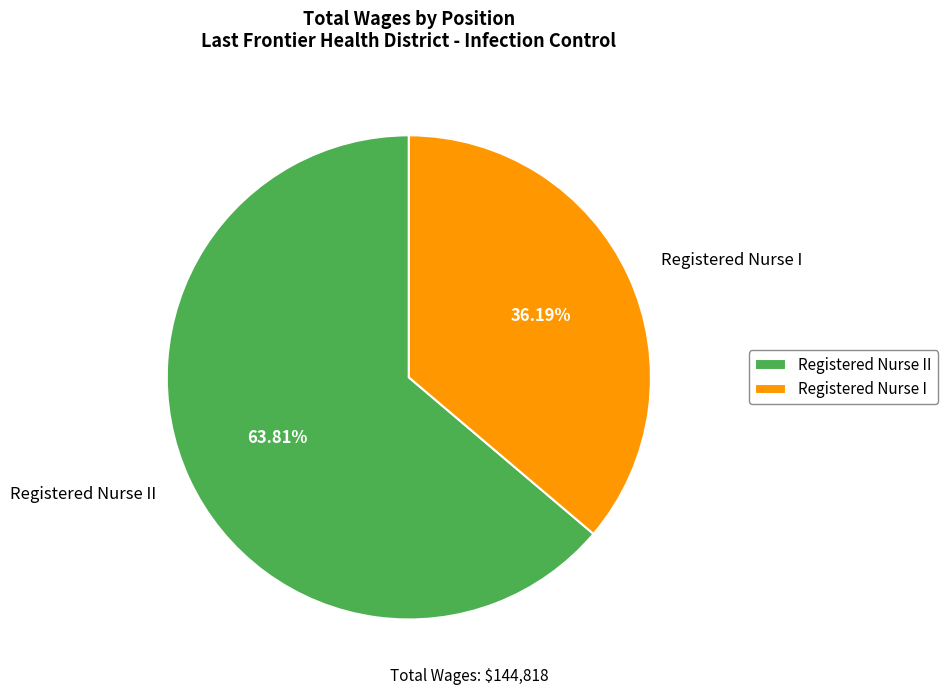

To the nearest percent, what is the average slice percentage?

50%